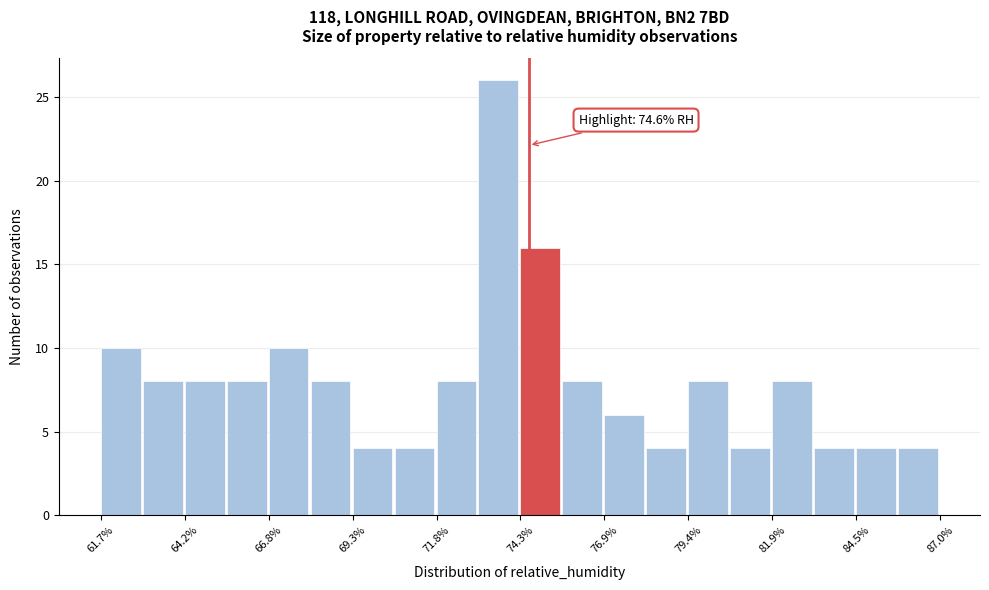

Read against the x-axis, roughly where is the centre of the tallest bar?

73.5